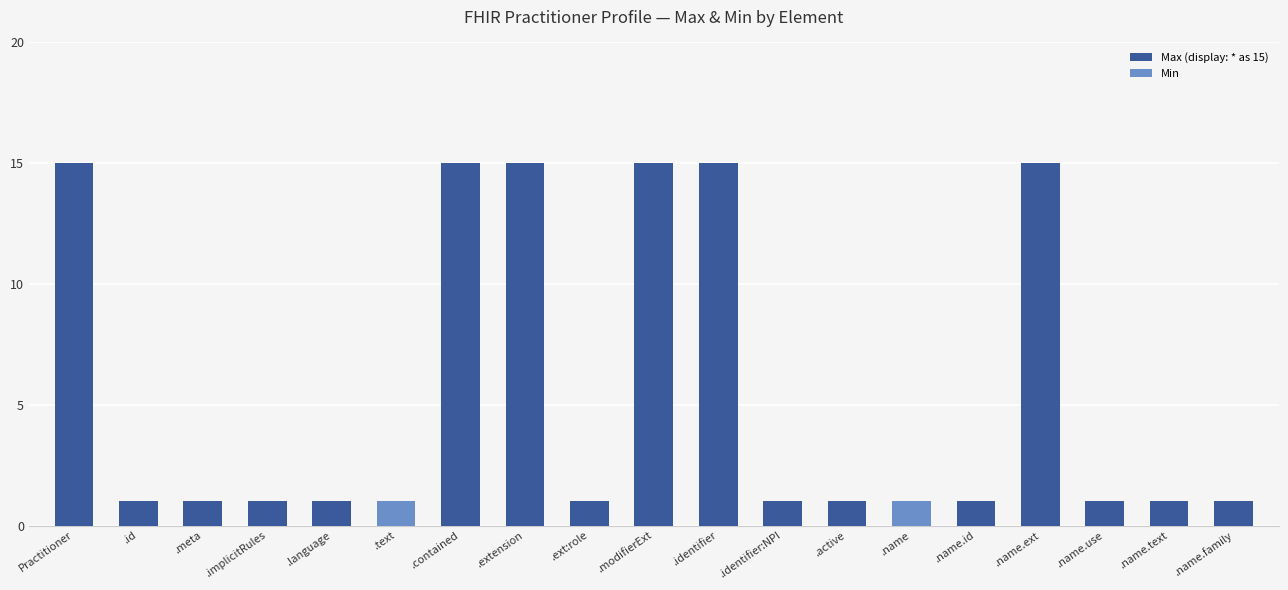

Which series has the largest range (max minus min)?

Max (display: * as 15)